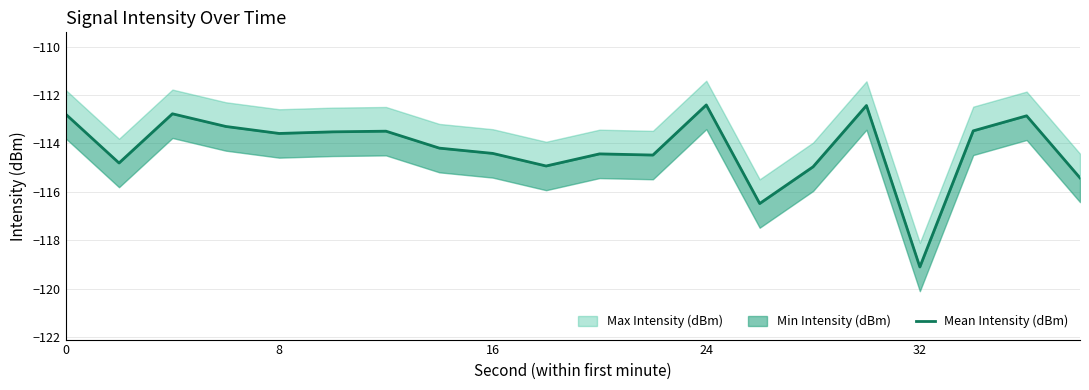

True or false: there are more than 2 points higher than both neighbors.

True